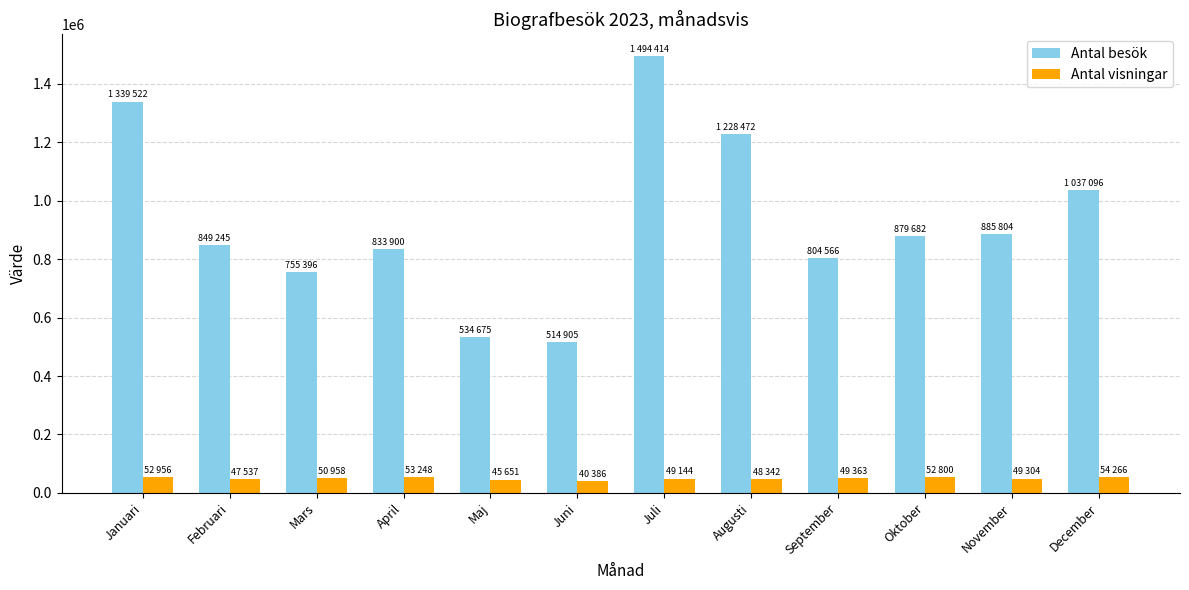

Is it true that Antal besök equals 1037096 at December?

True